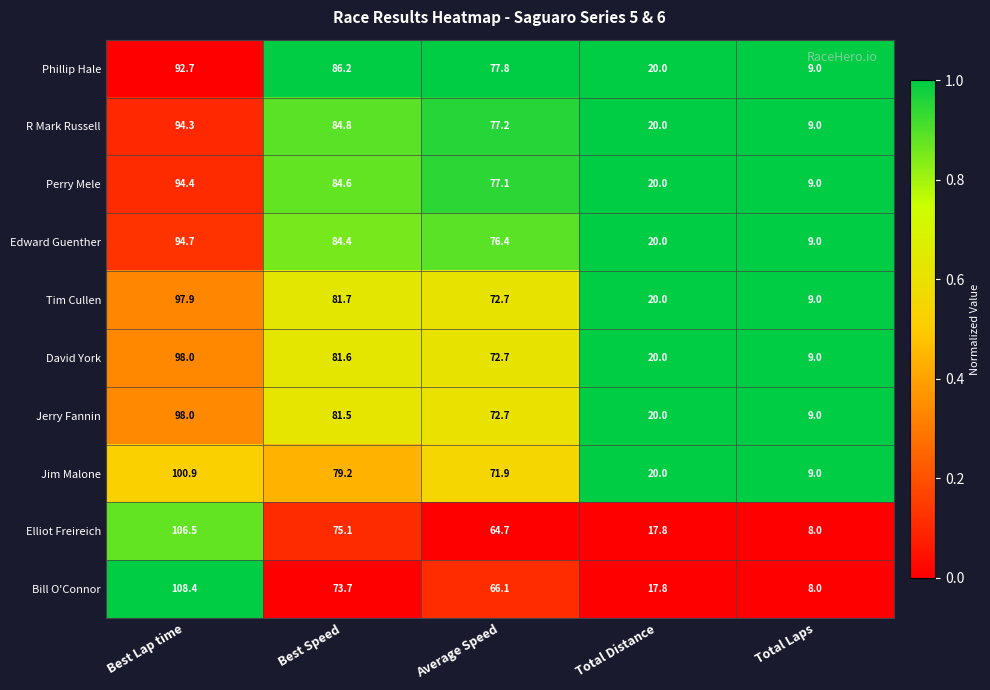

At how many categories does at least one series exceed 41?

3